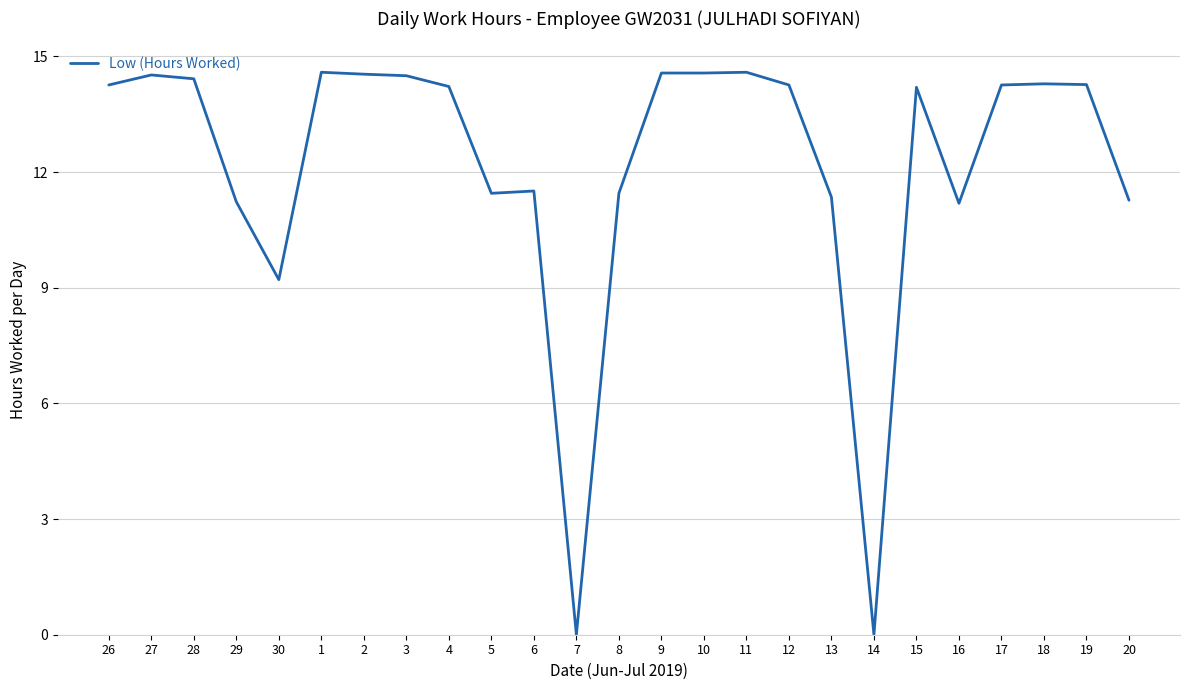

How many distinct data groups are displayed?

1